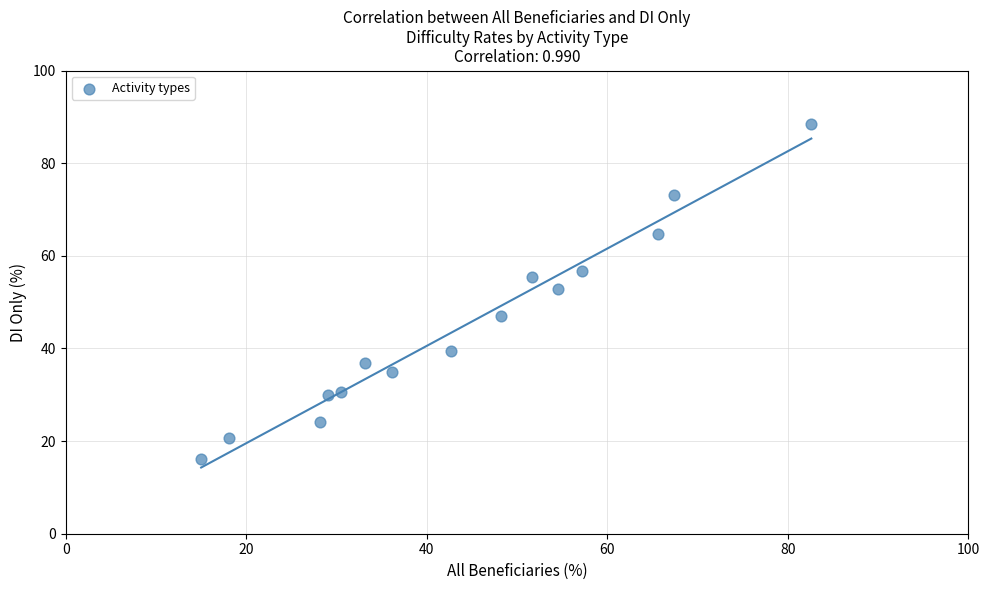

What is the range of X values (max minus min)?

67.6